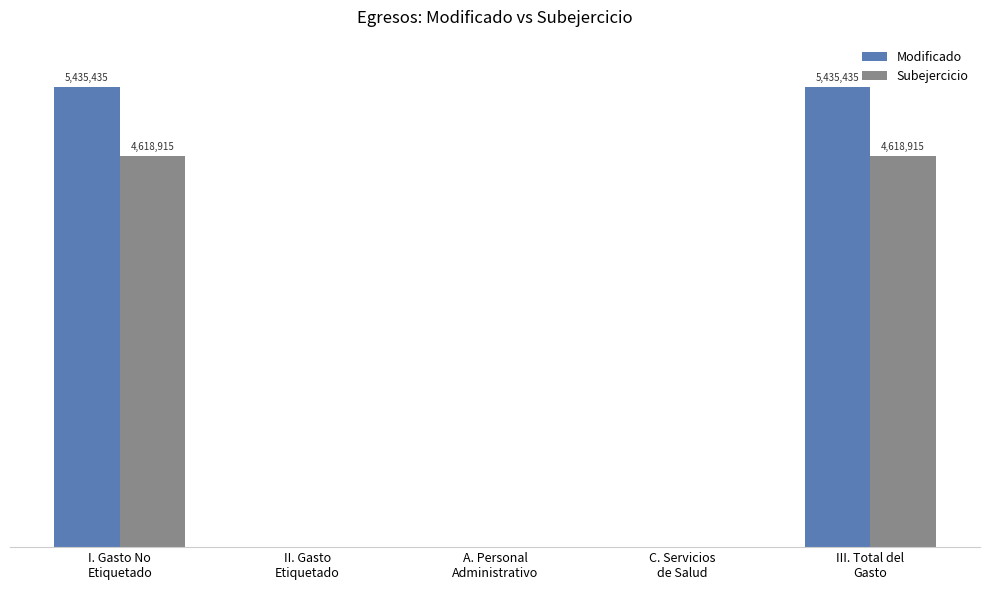

Which category has the lowest value in the Subejercicio series?

II. Gasto
Etiquetado